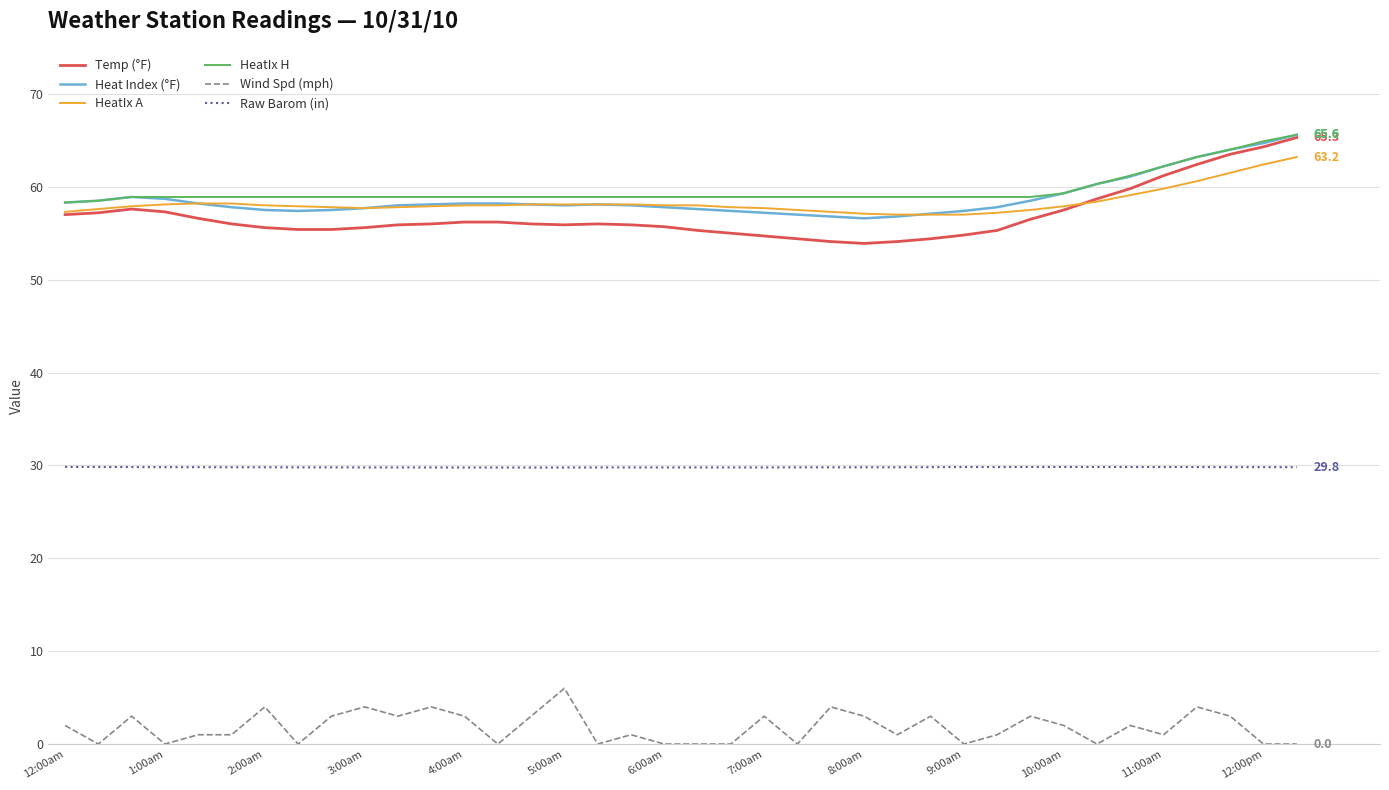

True or false: HeatIx H and Raw Barom (in) cross at least once.

False